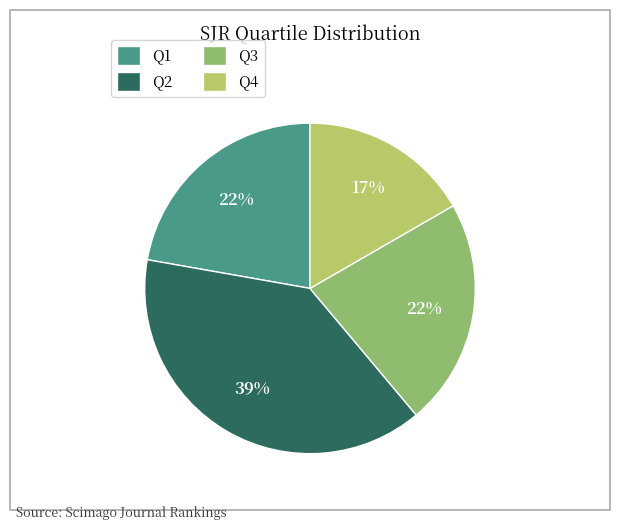

Which category has the biggest portion of the pie?

Q2